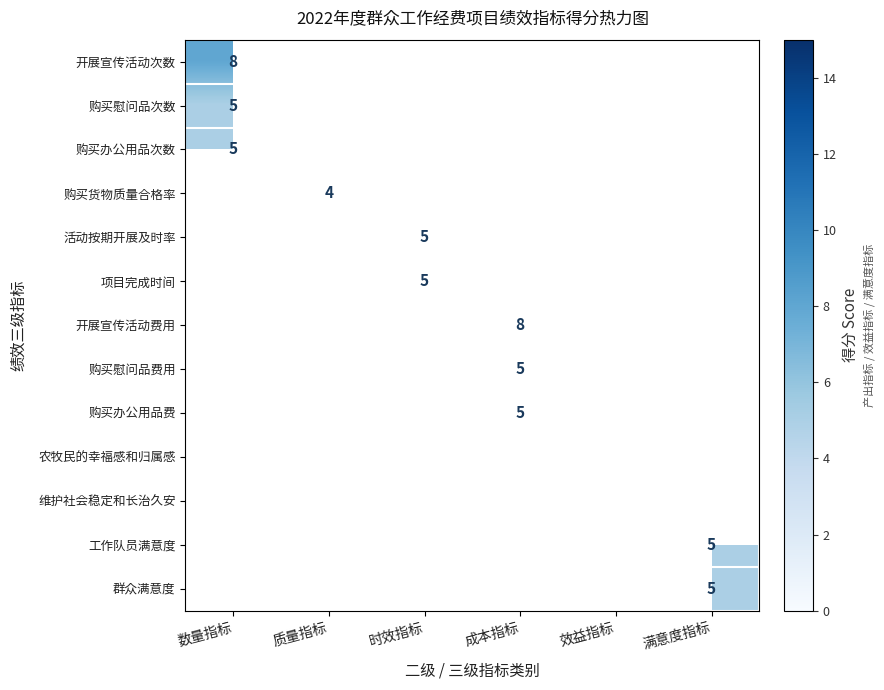

The 购买慰问品费用 series shows 5 at 成本指标. True or false?

True